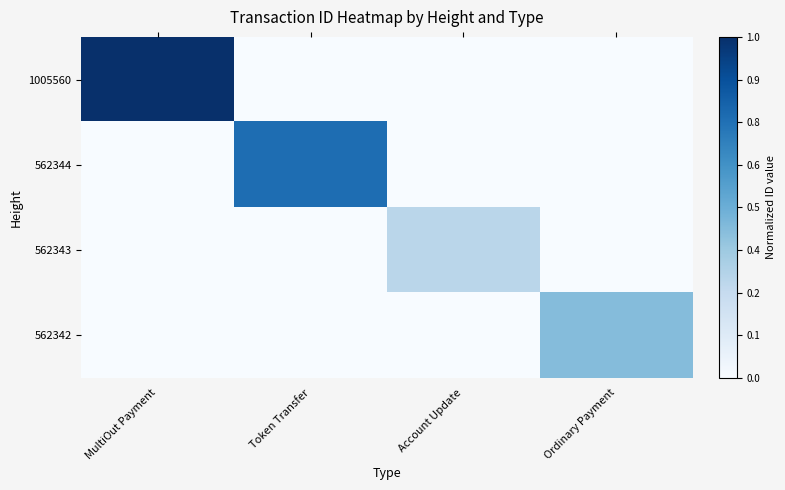

At how many categories does at least one series exceed 0?

4